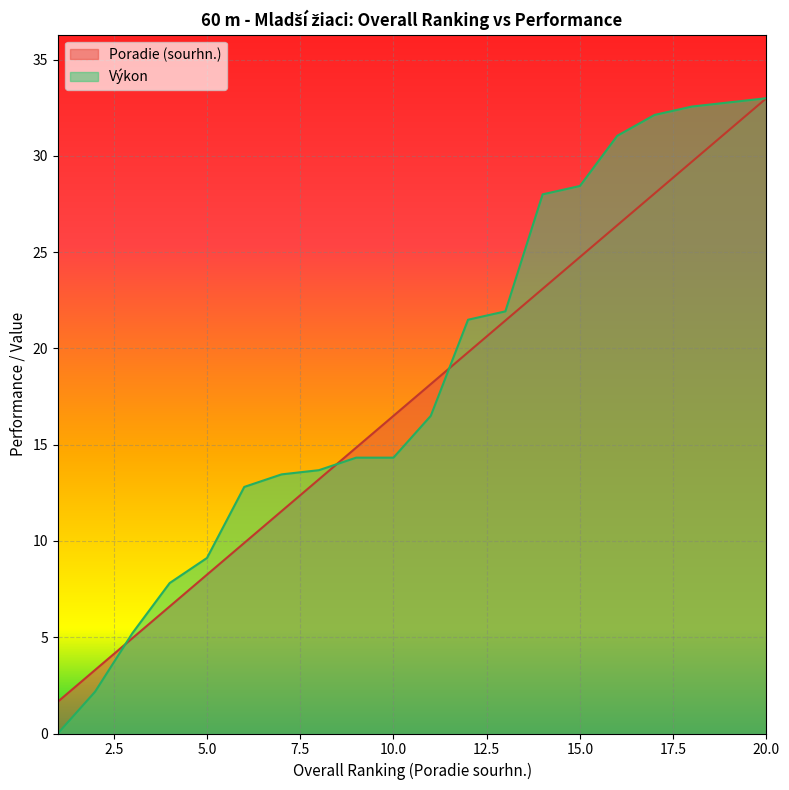

What is the value of the Výkon point at the 4th from the left?

7.8